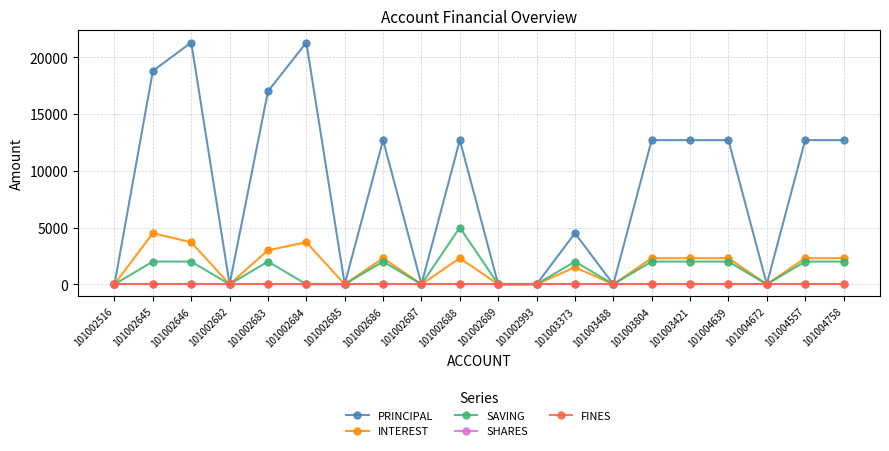

Does the chart have visible grid lines?

Yes